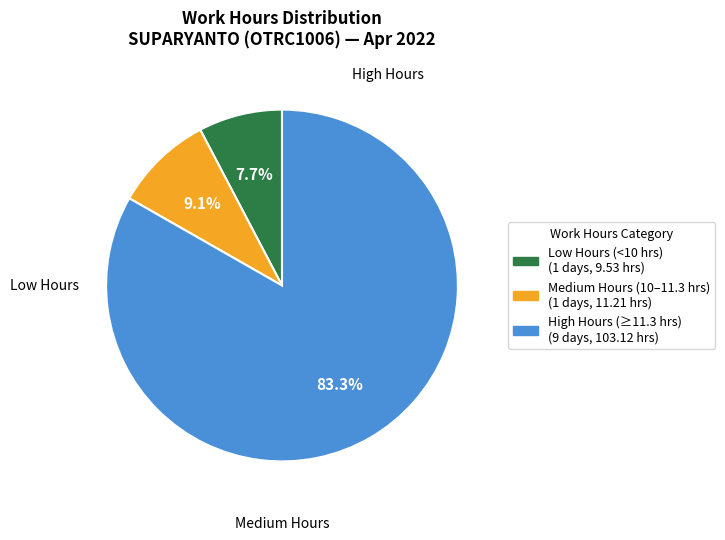

How many slices are in this pie chart?

3